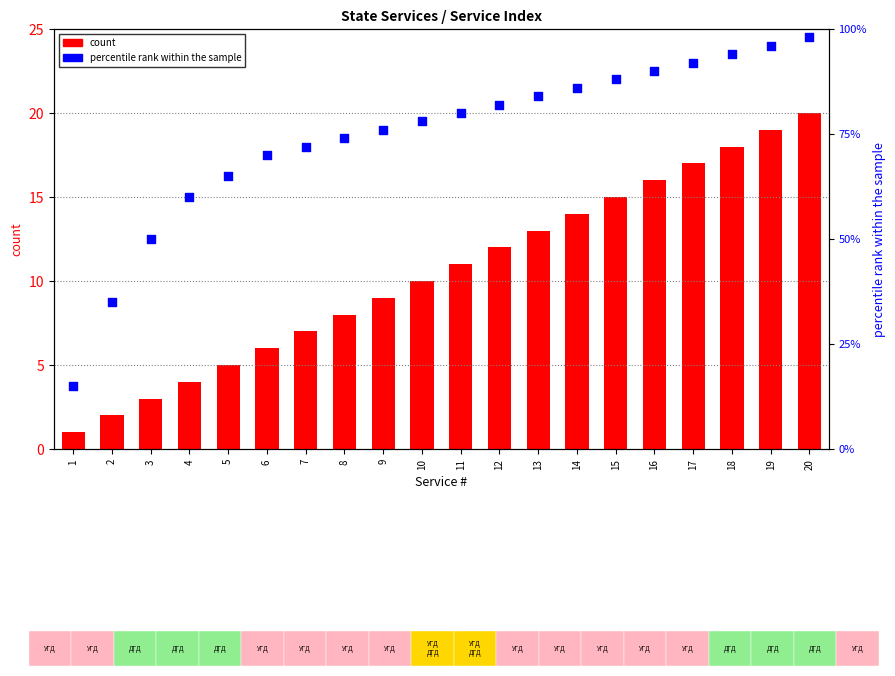

What is the total value across all series at 2?

37